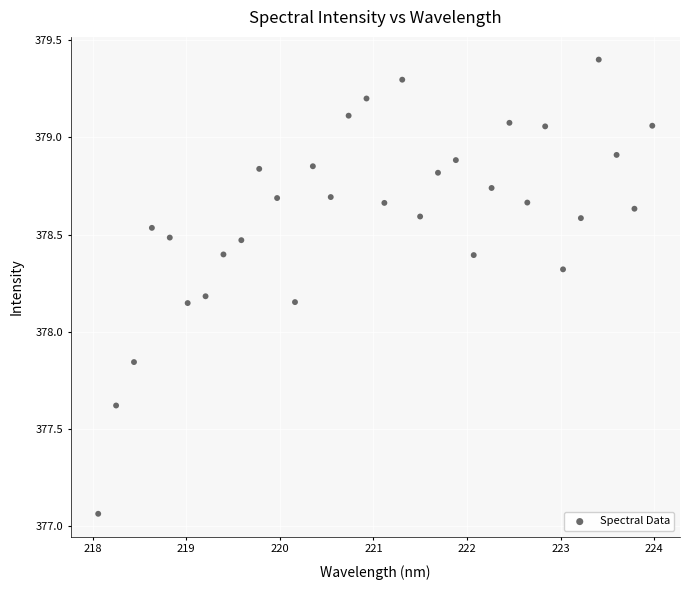

What is the range of Y values (max minus min)?

2.3